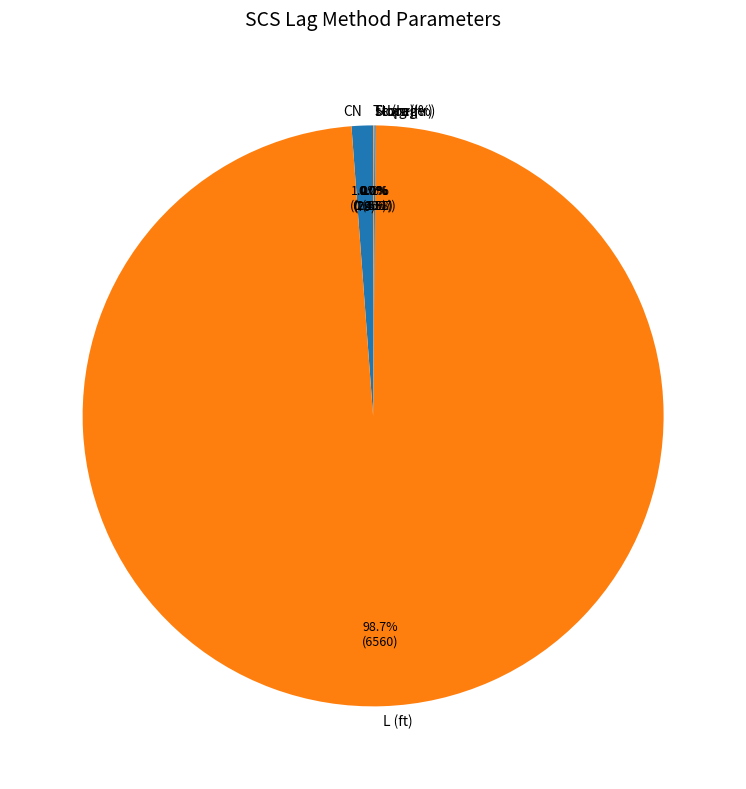

What is the largest slice in the pie chart?

L (ft)